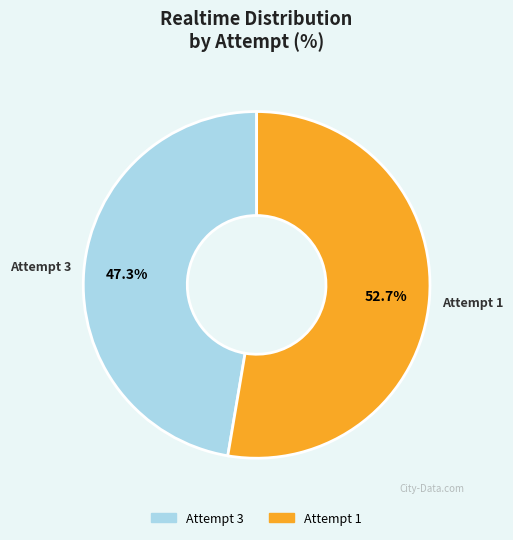

To the nearest percent, what is the combined percentage of Attempt 1 and Attempt 3?

100%